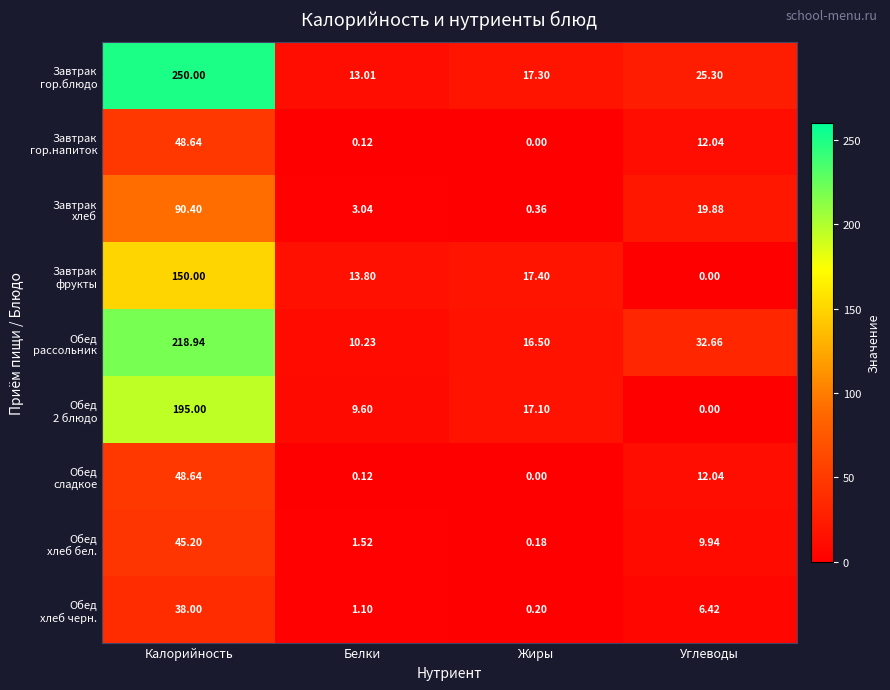

At which category is the sum across all series the highest?

Калорийность